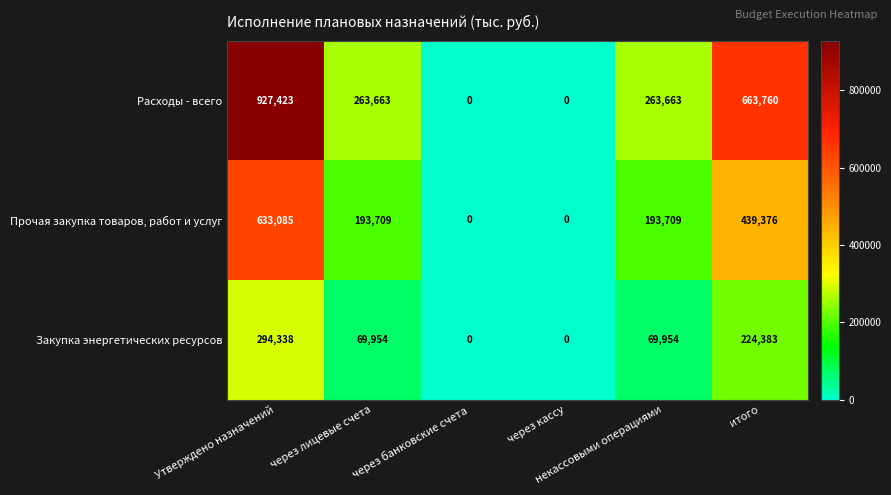

List the series in order of their peak value, lowest first.

Закупка энергетических ресурсов, Прочая закупка товаров, работ и услуг, Расходы - всего